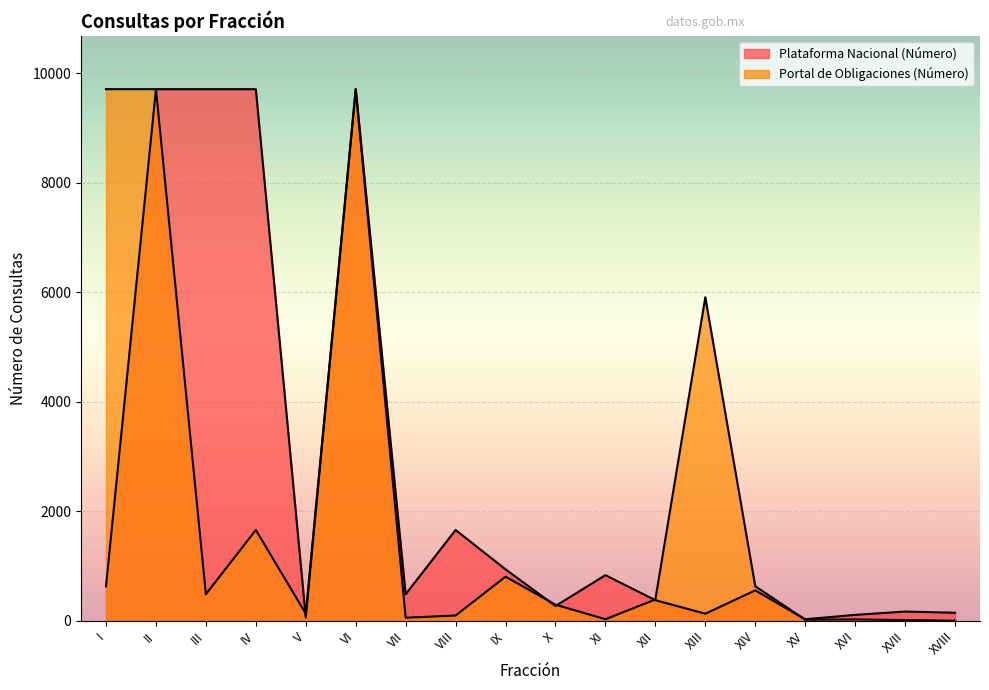

Which series has the largest range (max minus min)?

Portal de Obligaciones (Número)